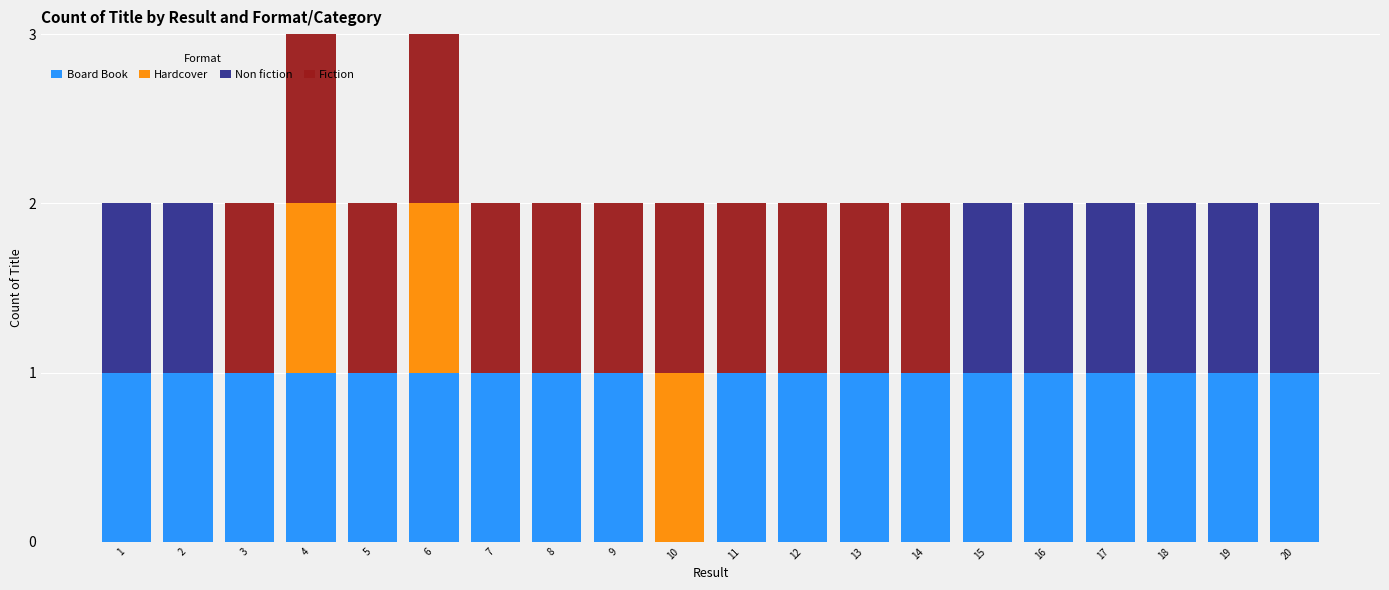

True or false: Board Book has a value of 1 at 8.

True